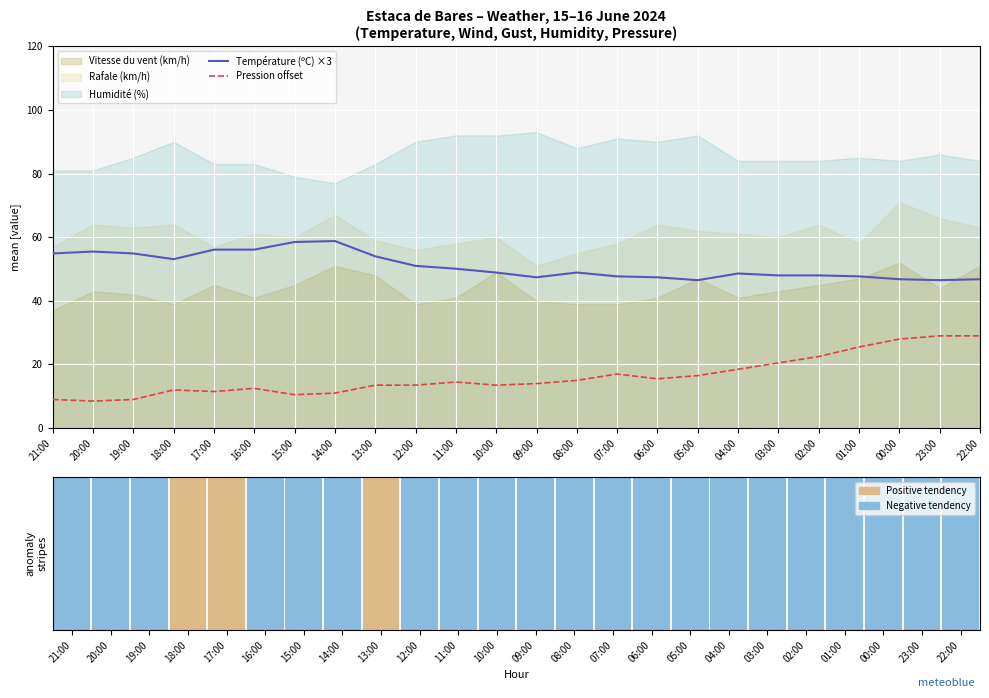

Which series has the largest range (max minus min)?

Pression offset